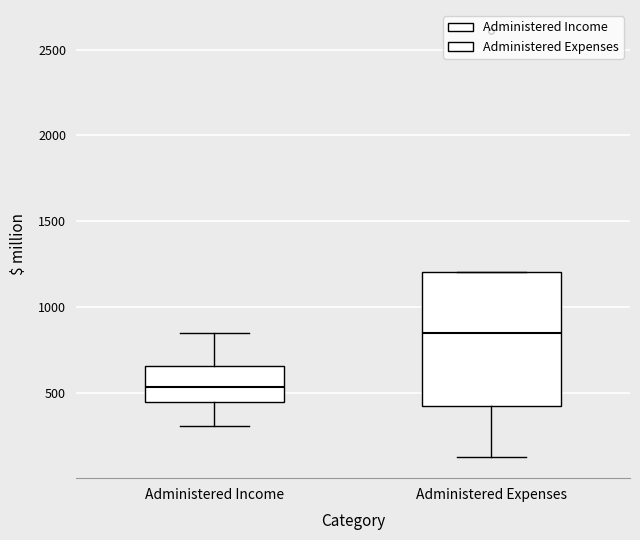

Comparing the boxes themselves (not the whiskers), which one is the tallest?

Administered Expenses